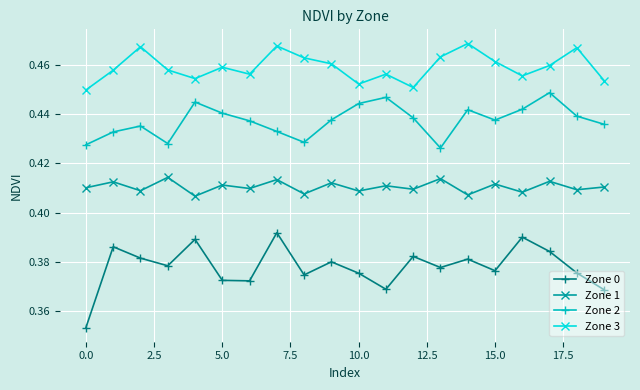

What is the sum of all Zone 2 values?

8.7